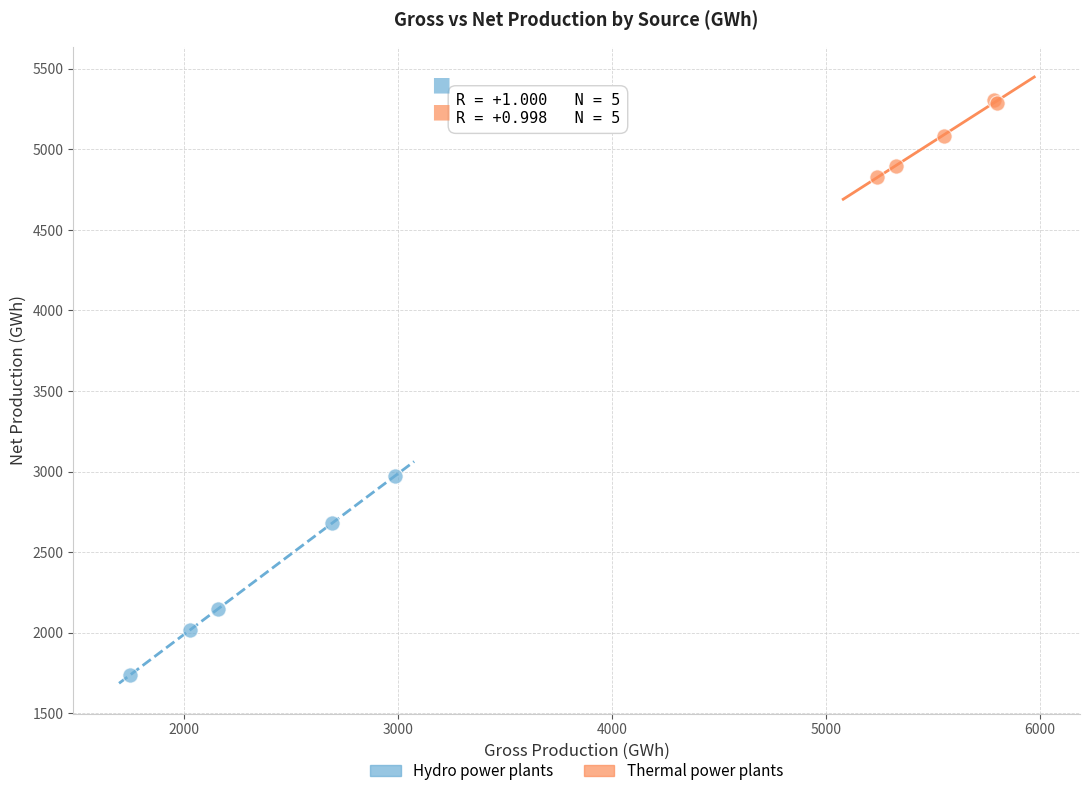

Which series reaches the minimum Y coordinate?

Hydro power plants